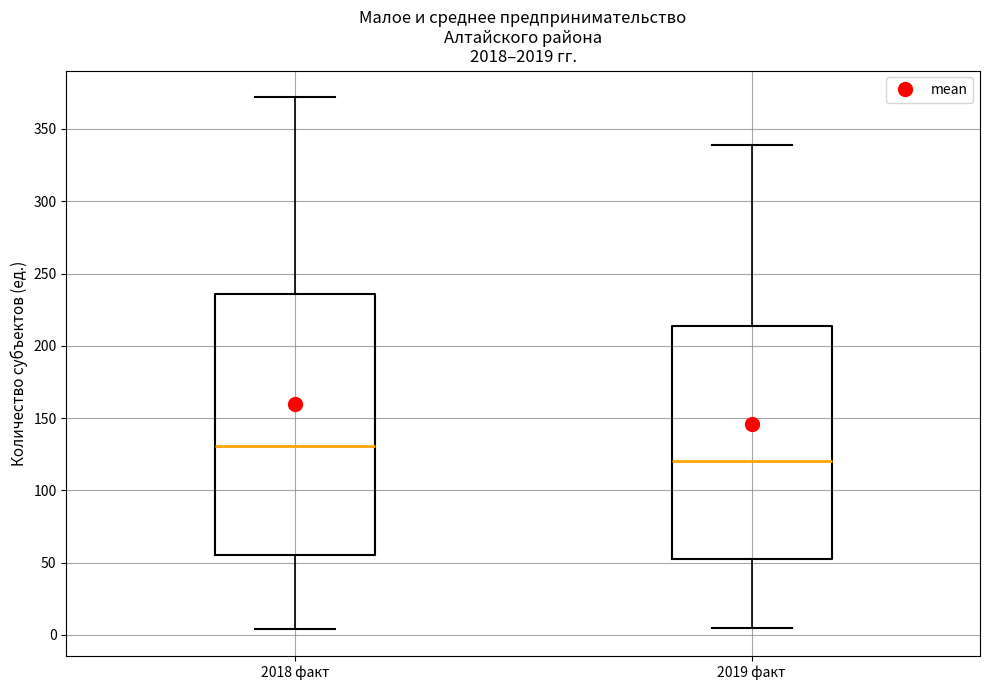

Reading left to right, transcribe this box plot: for each box, give where its median line is, the range the box spans, and where its two whiskers end, as read against the y-axis. The values are not printed on the chart, so give them approximately, as read against the axis.

2018 факт: median 130, box 55 to 235, whiskers 5 to 370
2019 факт: median 120, box 50 to 215, whiskers 5 to 340